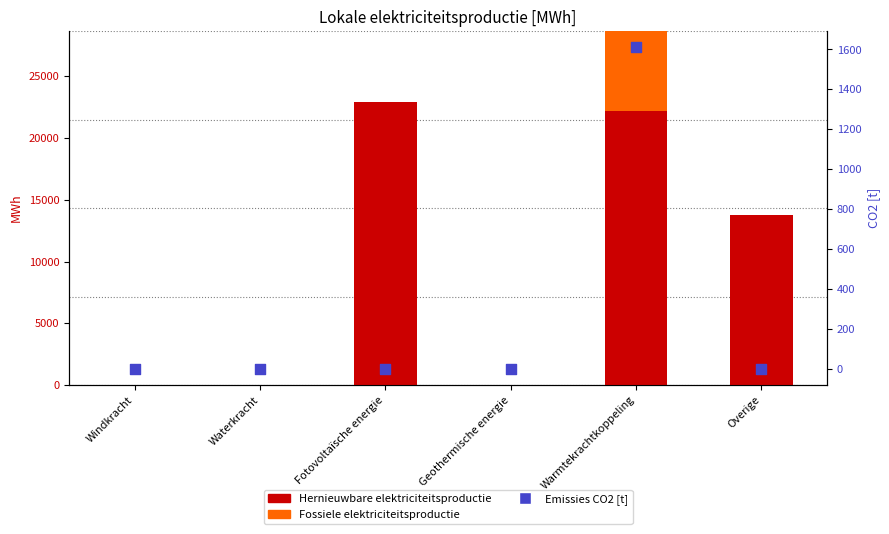

At how many categories does at least one series exceed 3385?

3